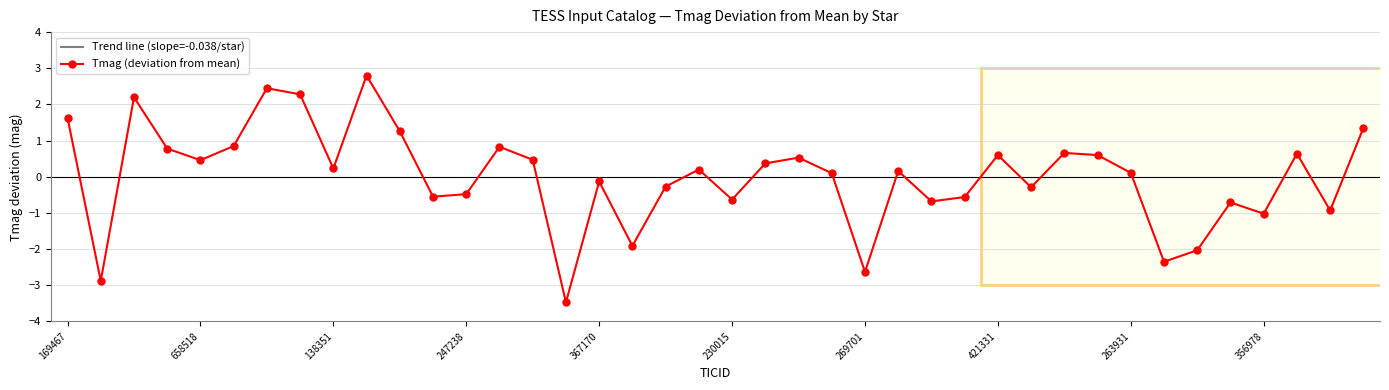

What is the average value of the Trend line (slope=-0.038/star) series?

10.9